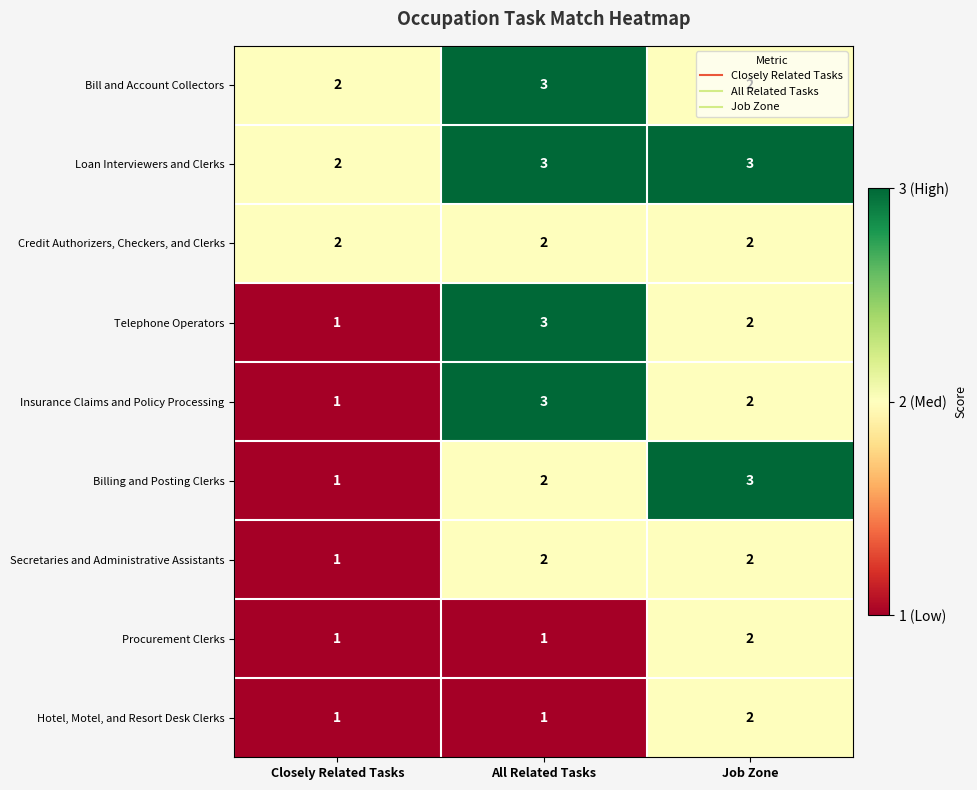

Which series has the largest total across all categories?

Loan Interviewers and Clerks